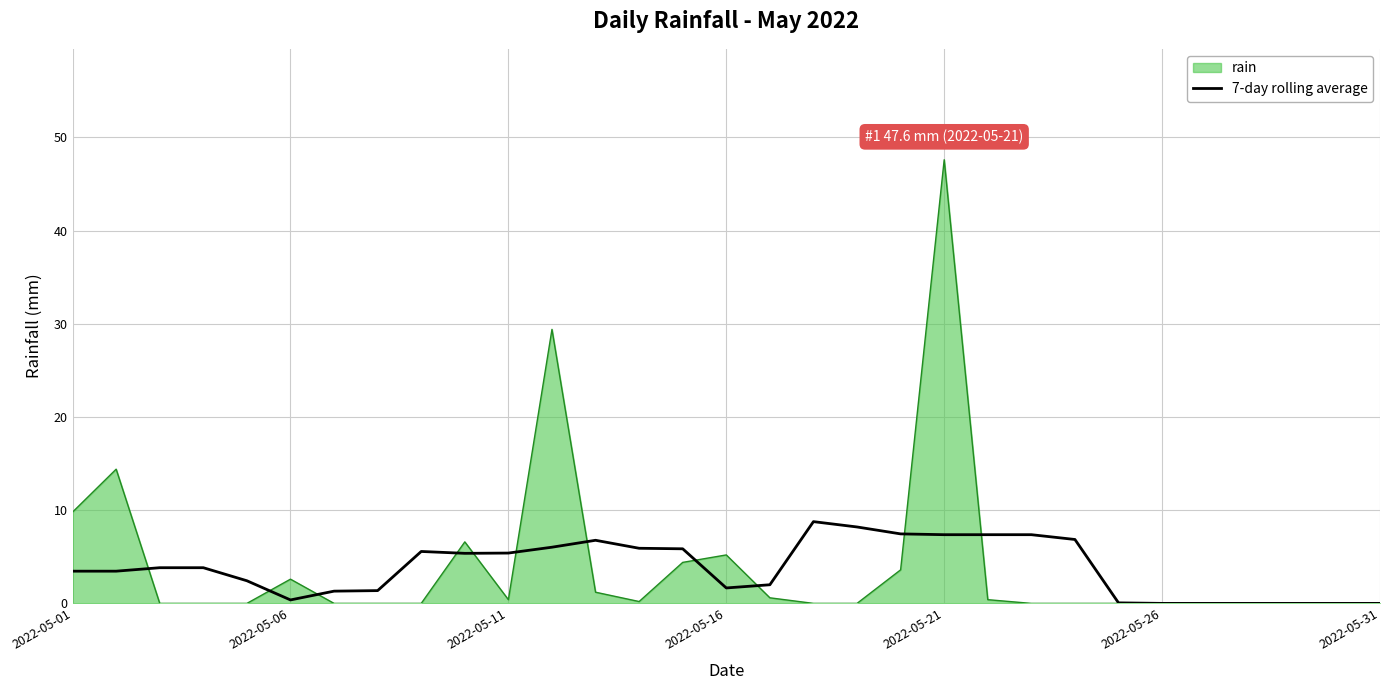

What is the greatest value displayed?

47.6